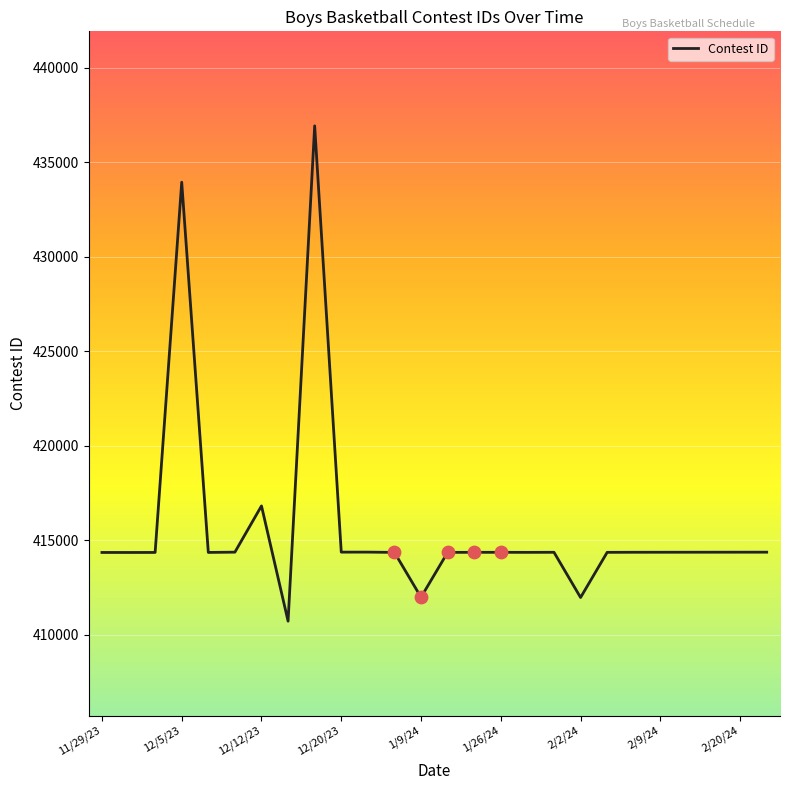

What is the maximum value shown in the chart?

436932